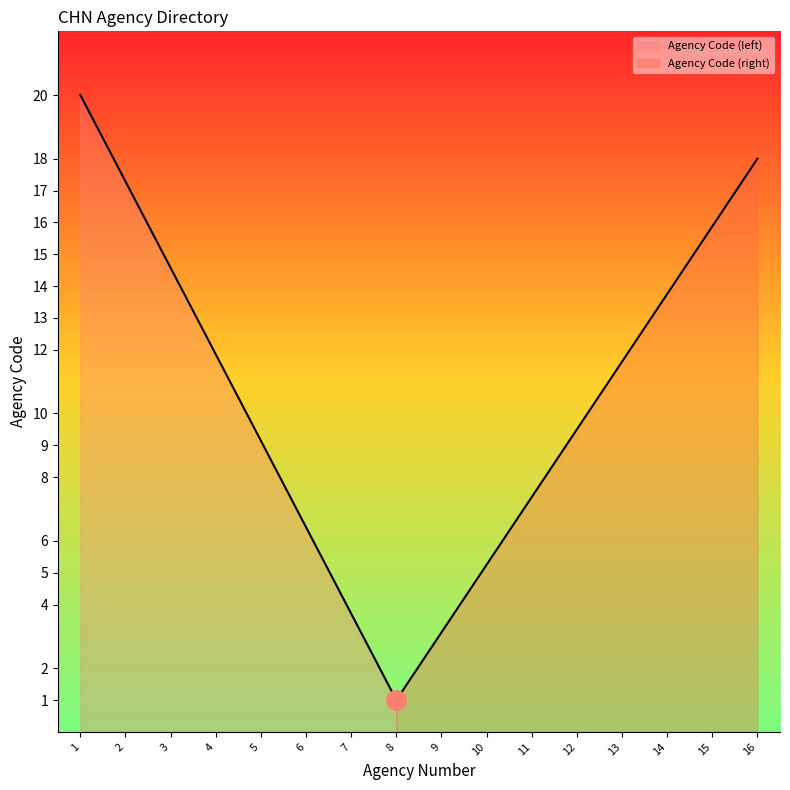

How many values in the Agency Number series are below 9?

8